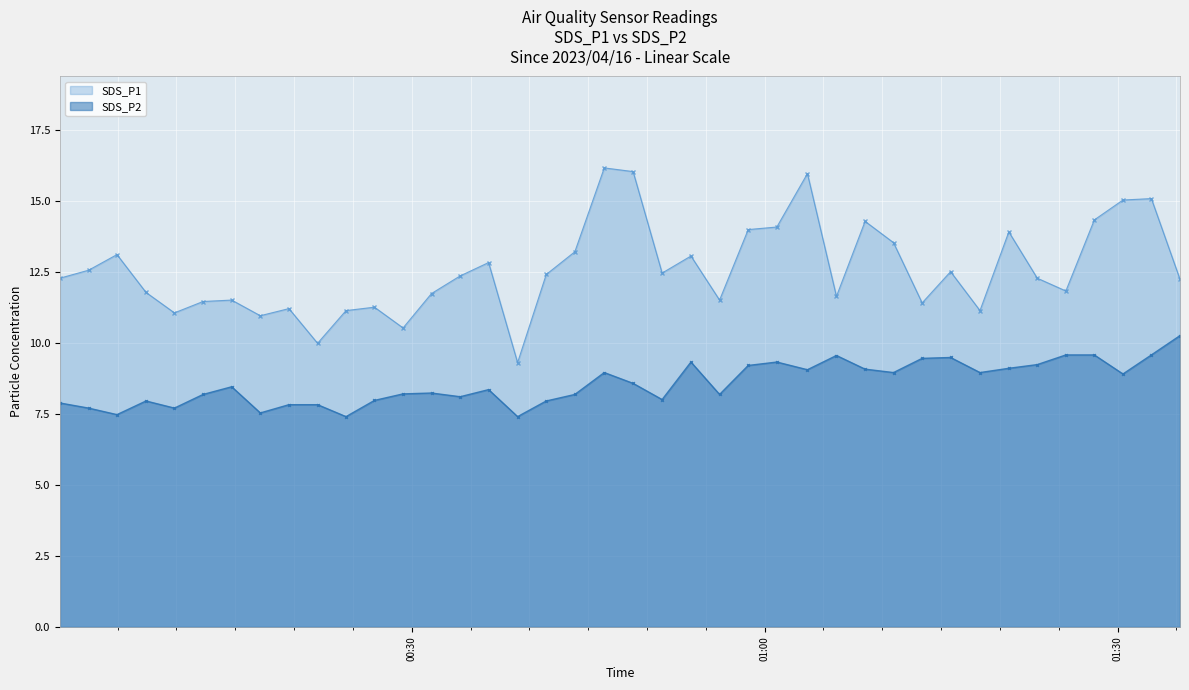

How many lines are shown in the chart?

2